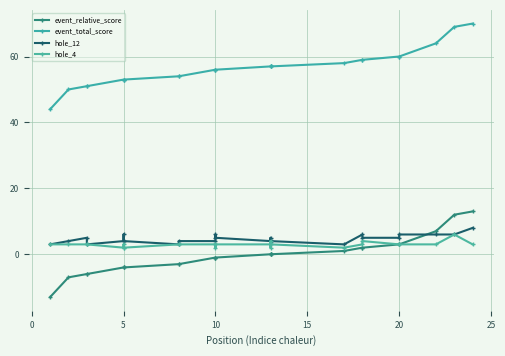

Which series has the largest total across all categories?

event_total_score